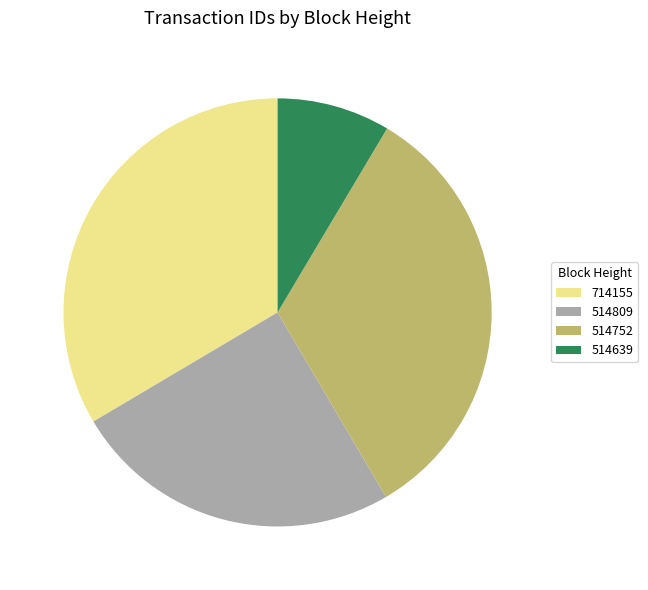

How many slices are in this pie chart?

4